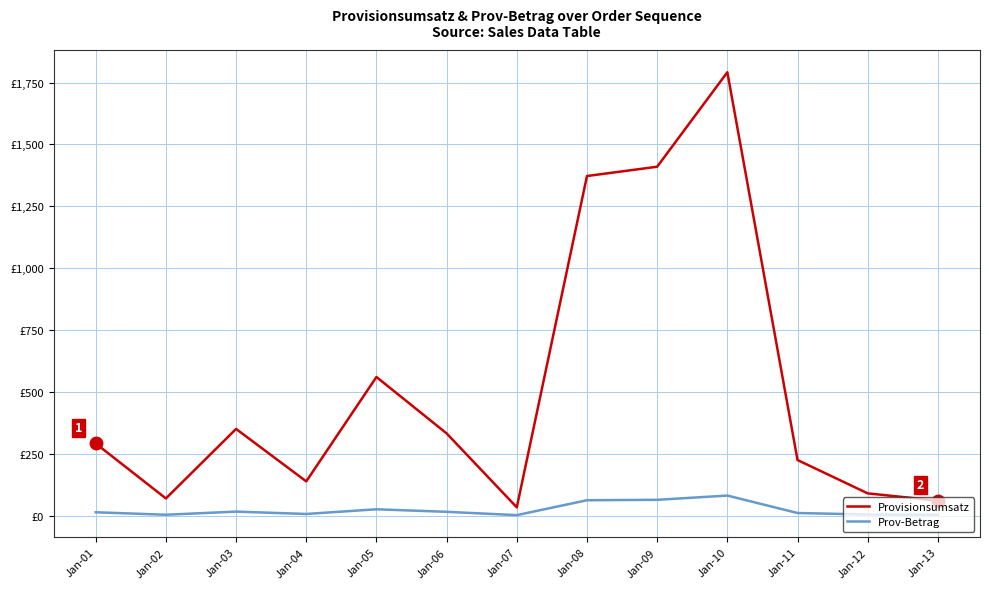

What is the spread (max minus min) of values at Jan-05?

534.8